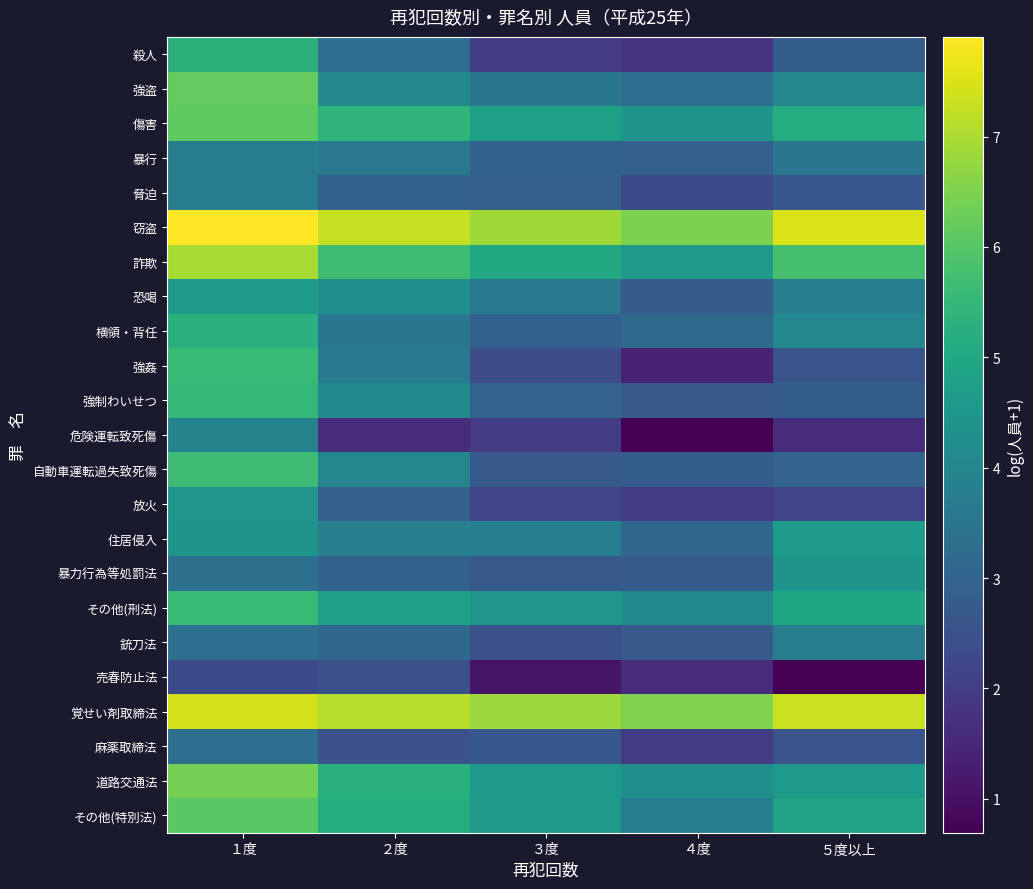

Between ２度 and ４度, which is larger?

２度